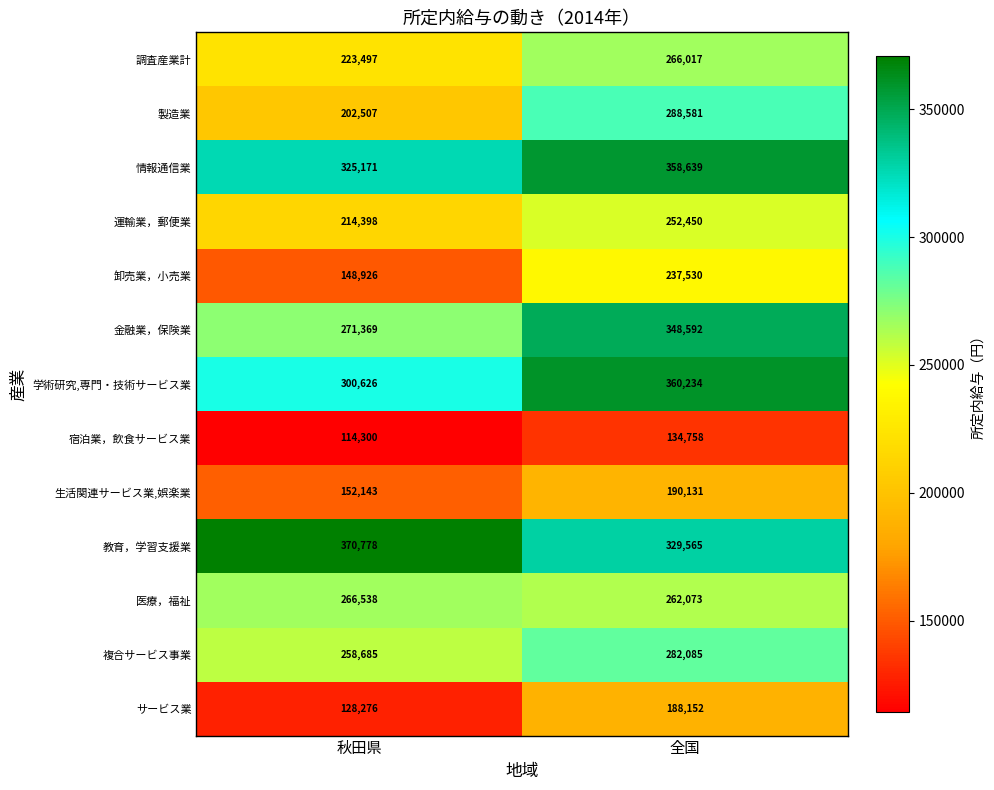

What is the lowest value of the 運輸業，郵便業 series?

214398